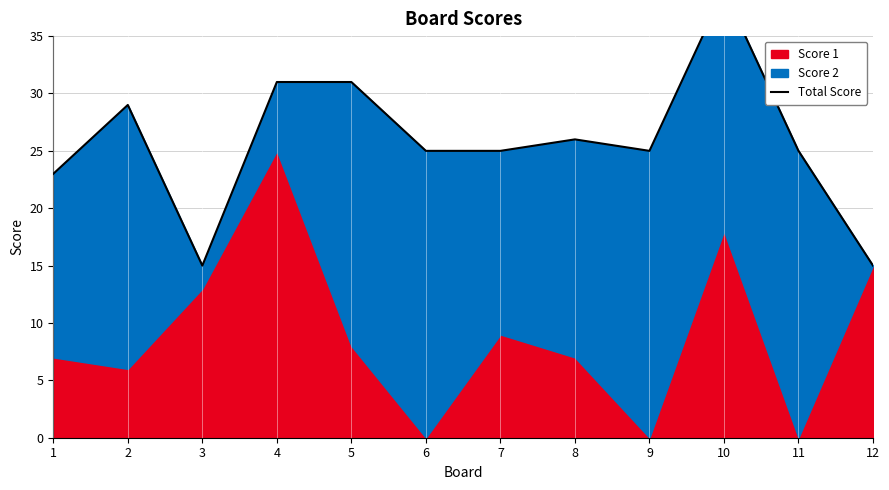

Where is the first local maximum?

2